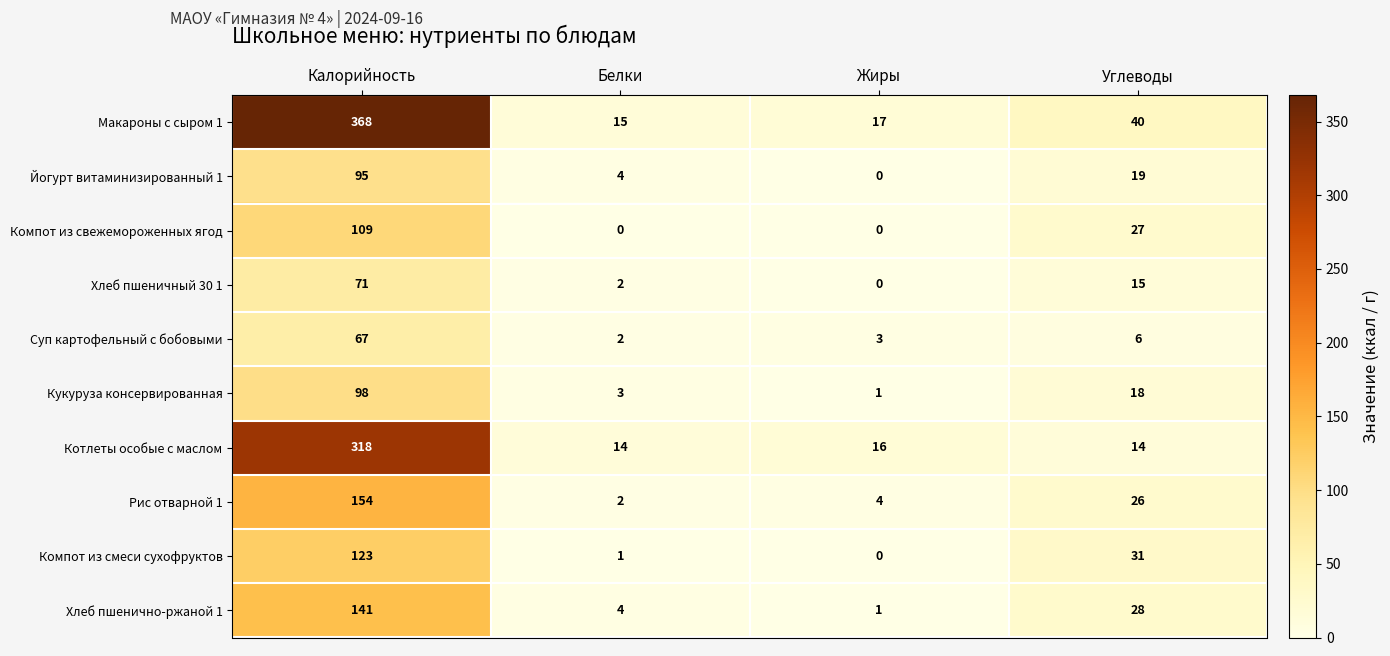

What is the difference between the Хлеб пшенично-ржаной 1 values at Жиры and Белки?

3